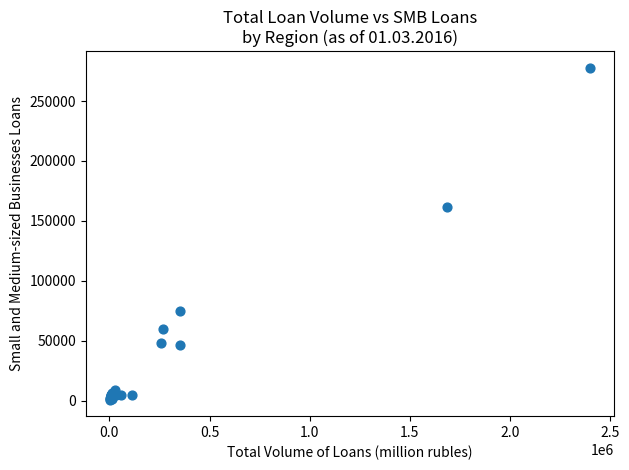

What Y value in the scatter plot is closest to 139328?

161534